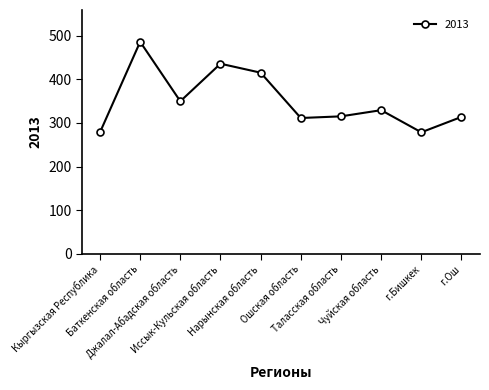

True or false: there are more than 0 points higher than both neighbors.

True